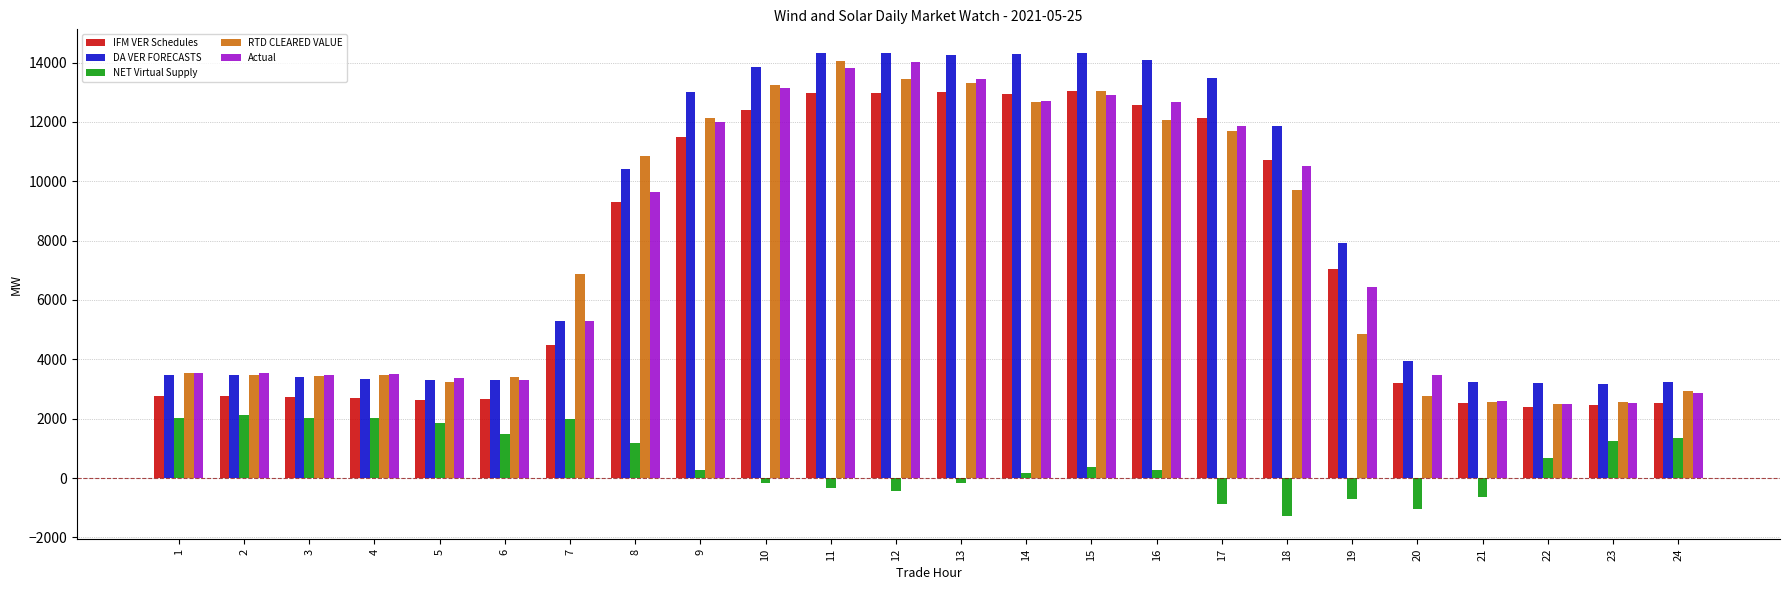

How many bars are there in each group?

5